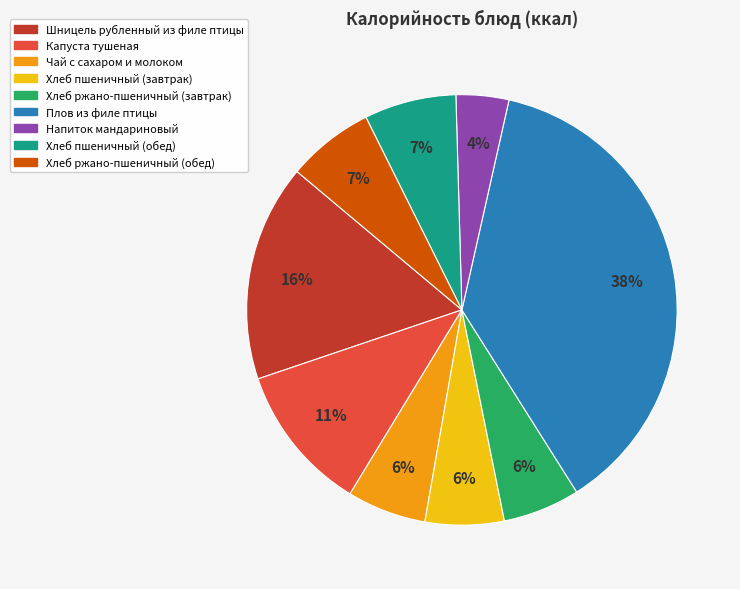

Do Плов из филе птицы and Шницель рубленный из филе птицы together represent more than half of the pie?

Yes